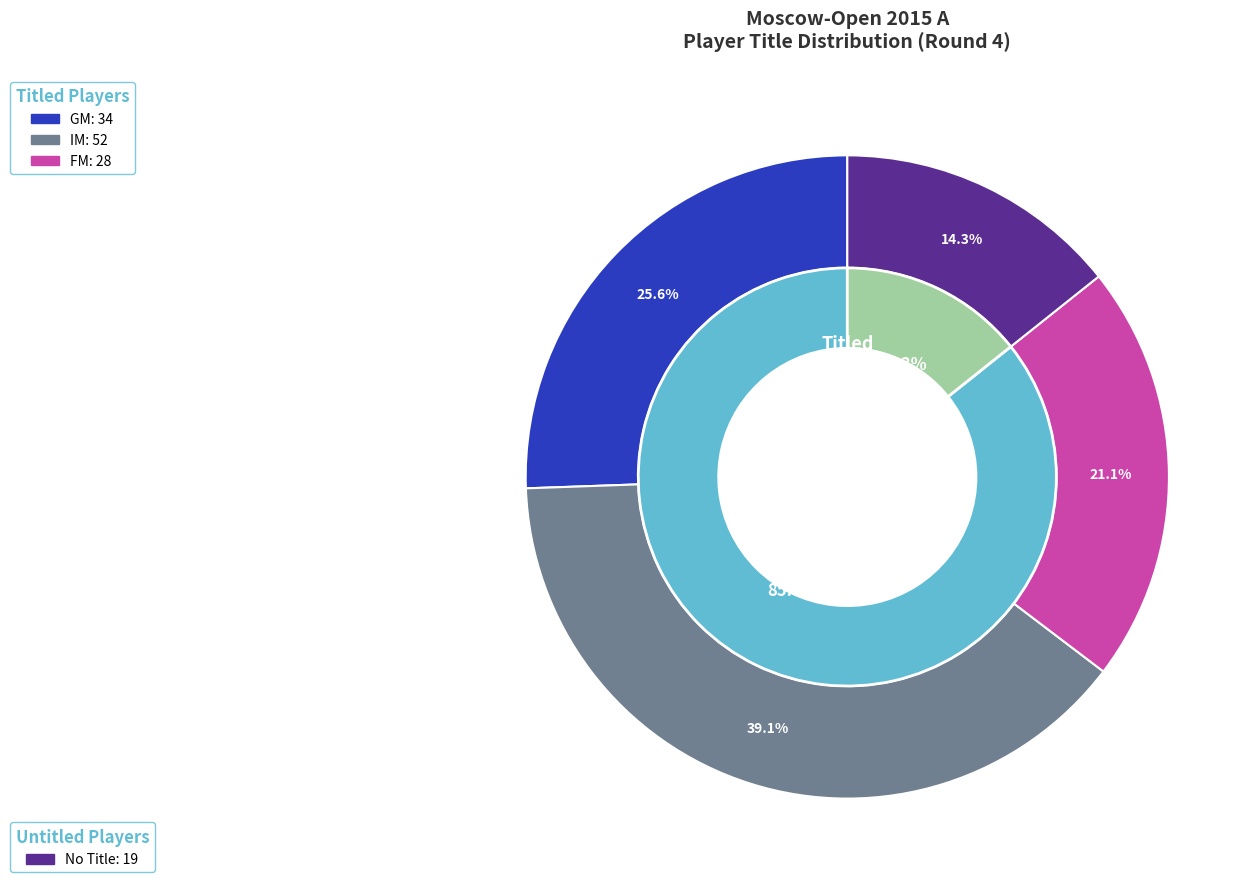

Is it true that FM is 9% of the pie?

False